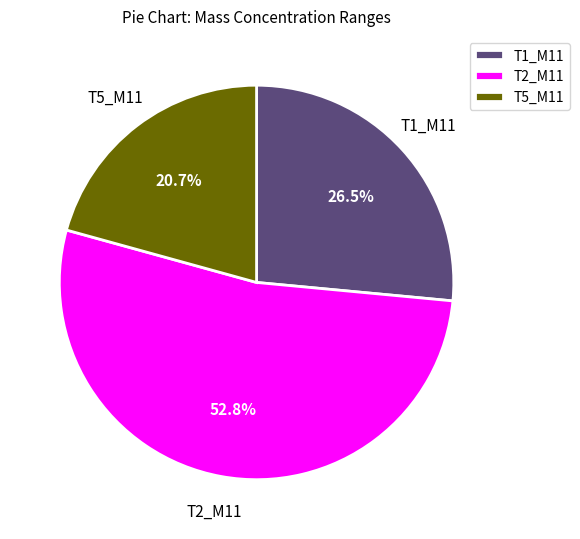

How many slices are in this pie chart?

3